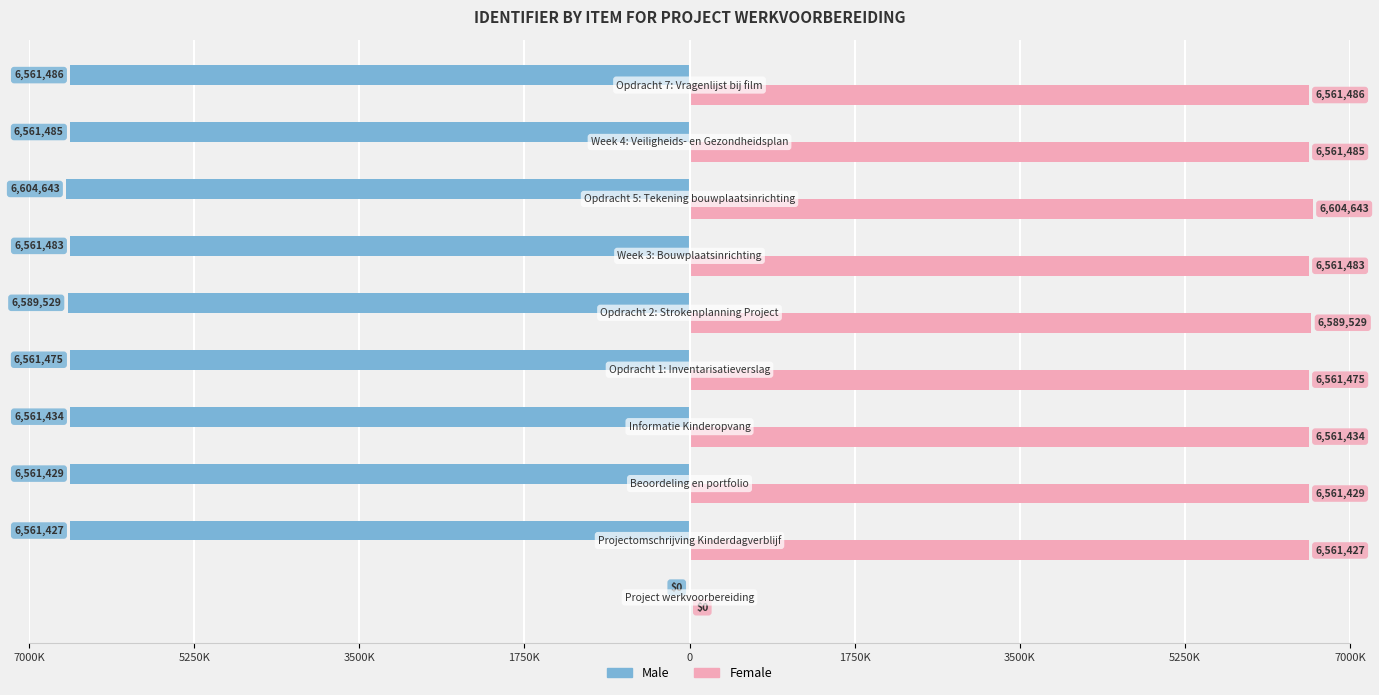

What are all the series names shown in the legend?

Male, Female